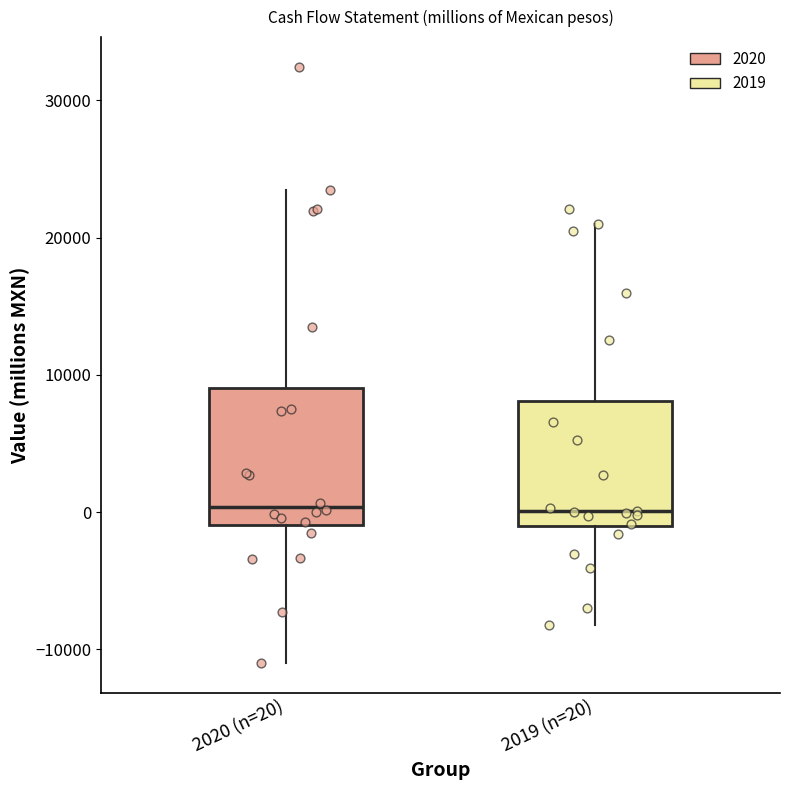

Where is the upper edge of the box for 2019 (n=20) on the y-axis? The values are not printed on the chart, so give them approximately, as read against the axis.

8000